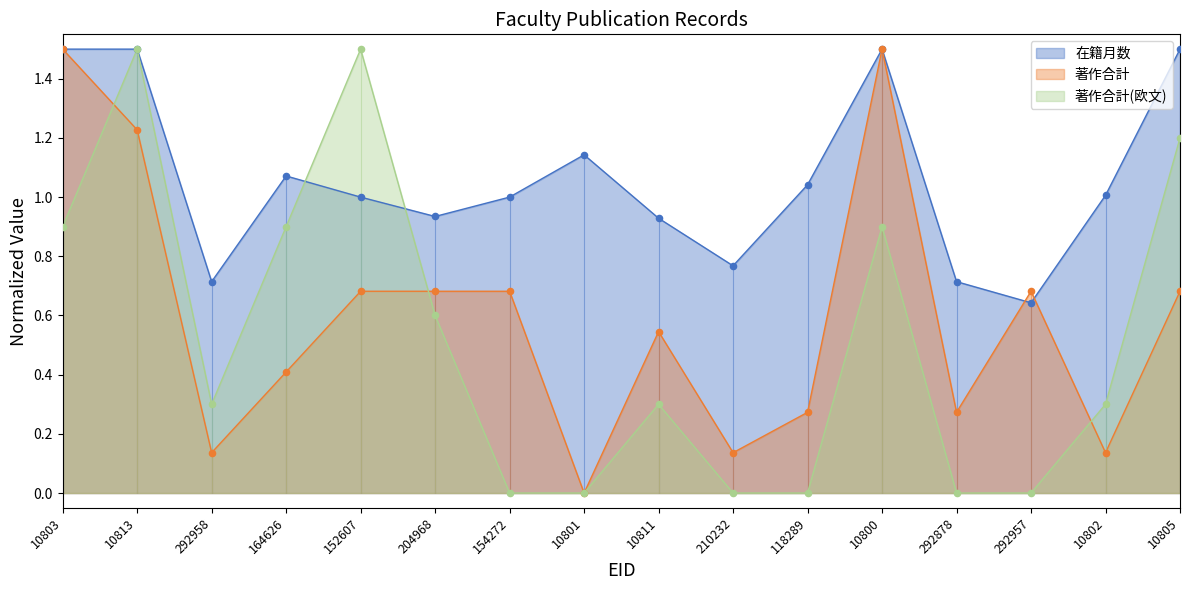

What is the total value across all series at 10805?

3.4